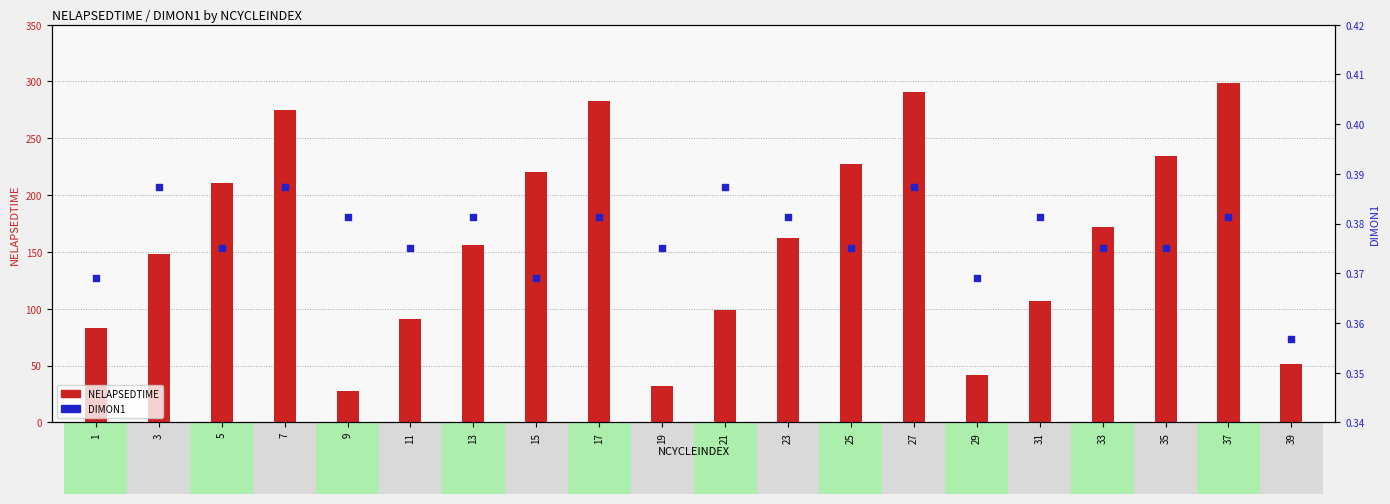

At which category is the sum across all series the highest?

37